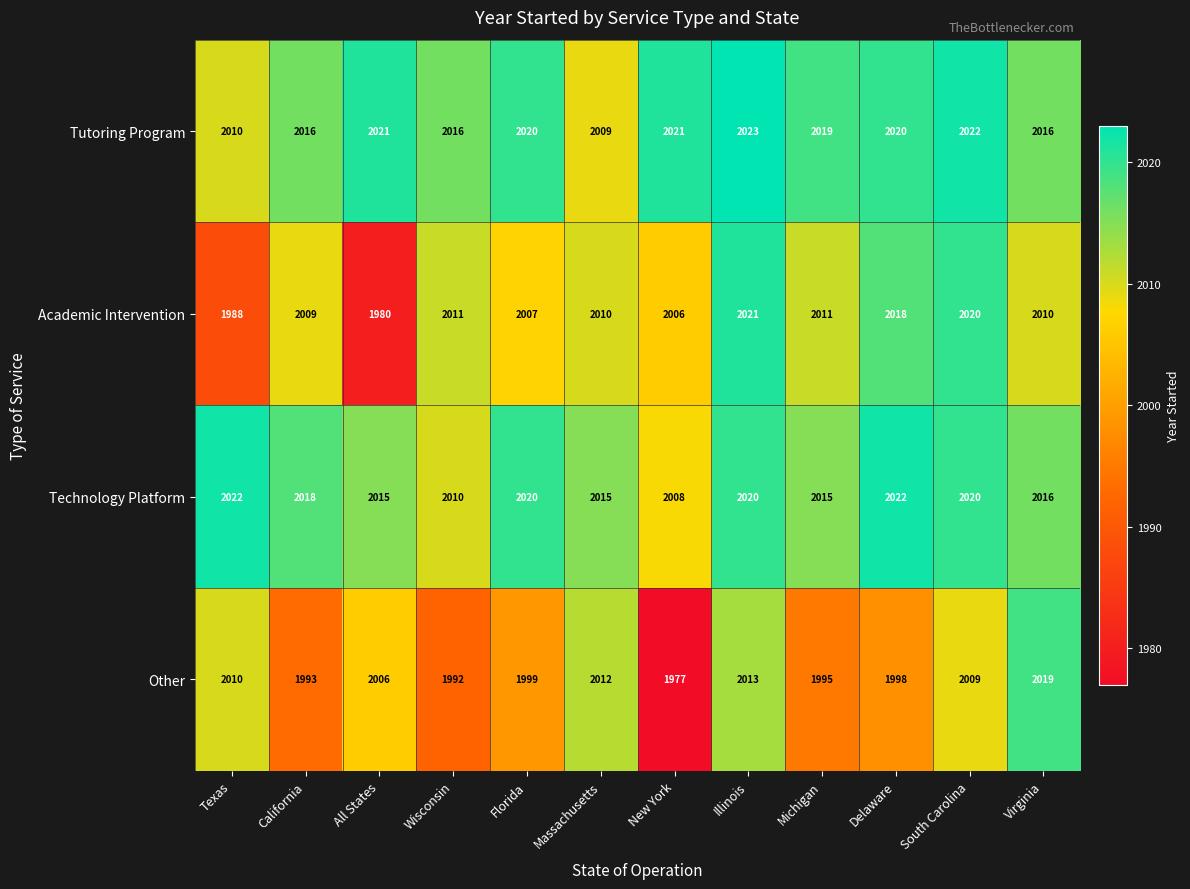

Which series has the widest spread of values?

Other